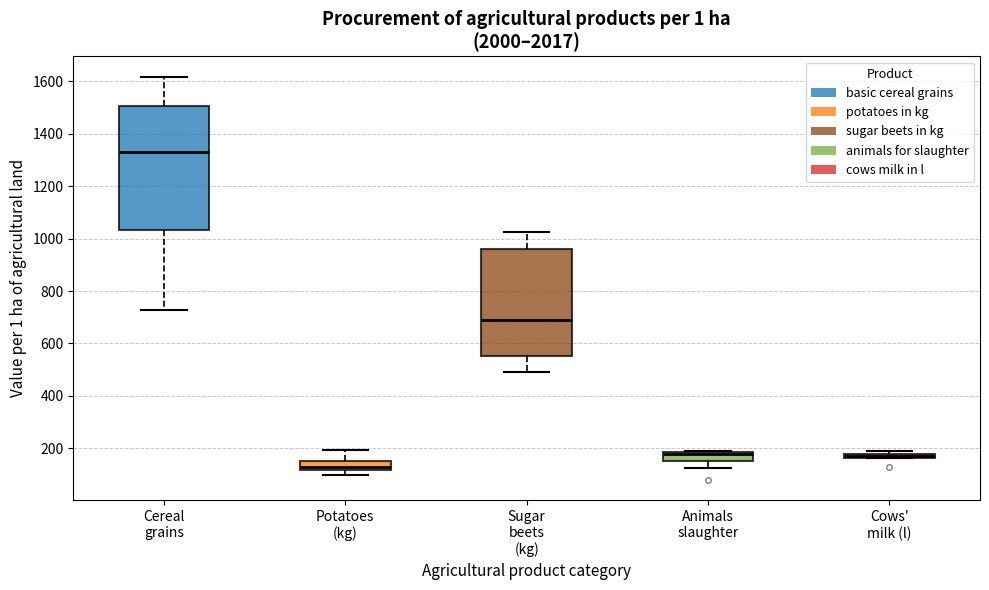

Where is the lower edge of the box for Potatoes (kg) on the y-axis? The values are not printed on the chart, so give them approximately, as read against the axis.

120